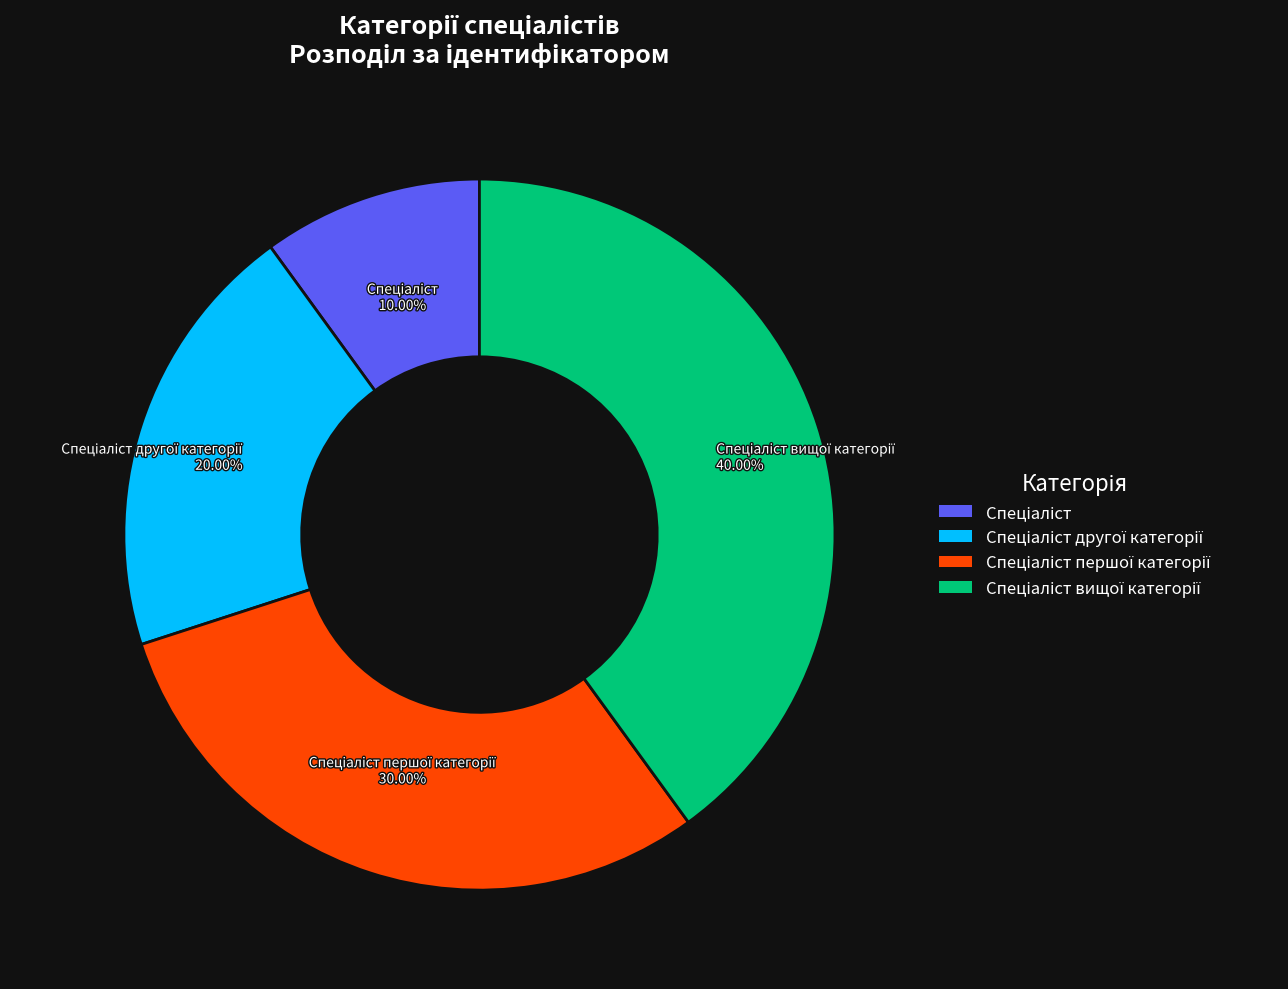

Is there a majority slice in this chart?

No